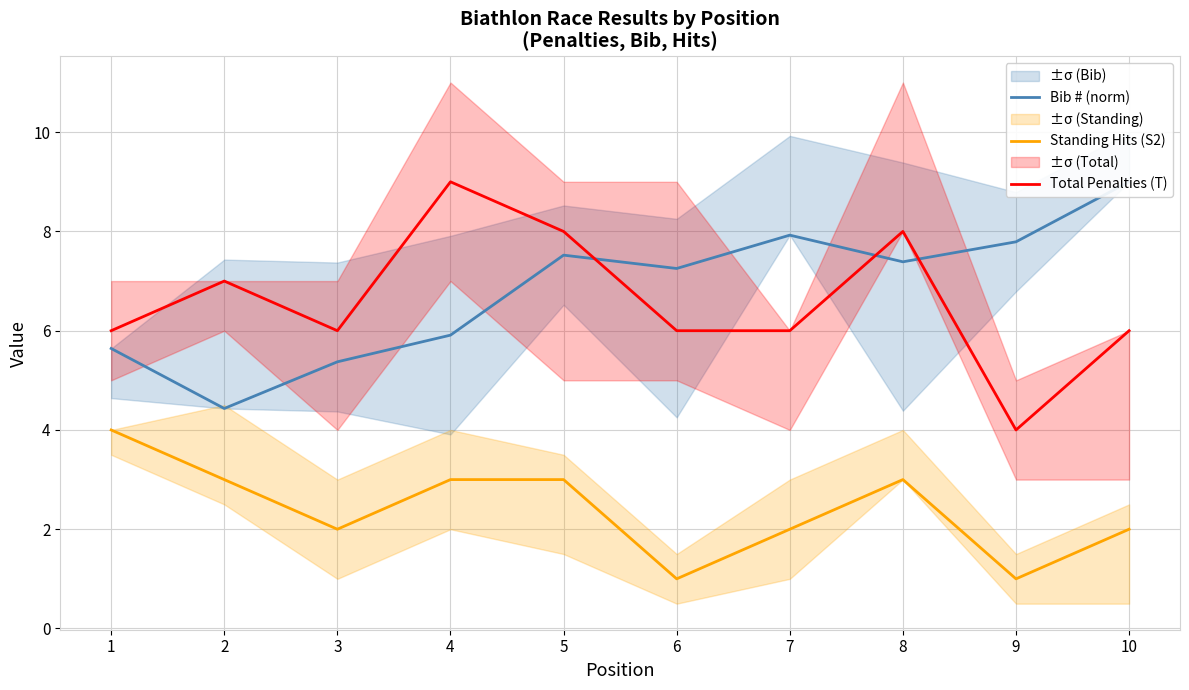

At how many categories does at least one series exceed 4?

10